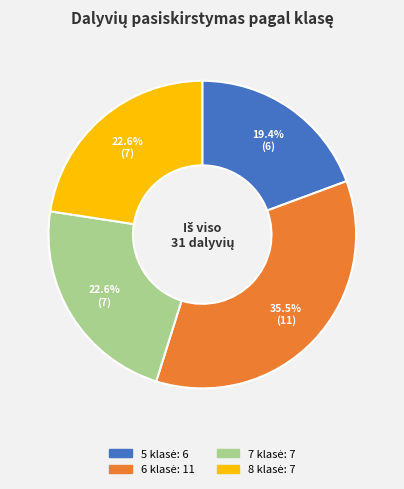

How many segments does this pie chart have?

4